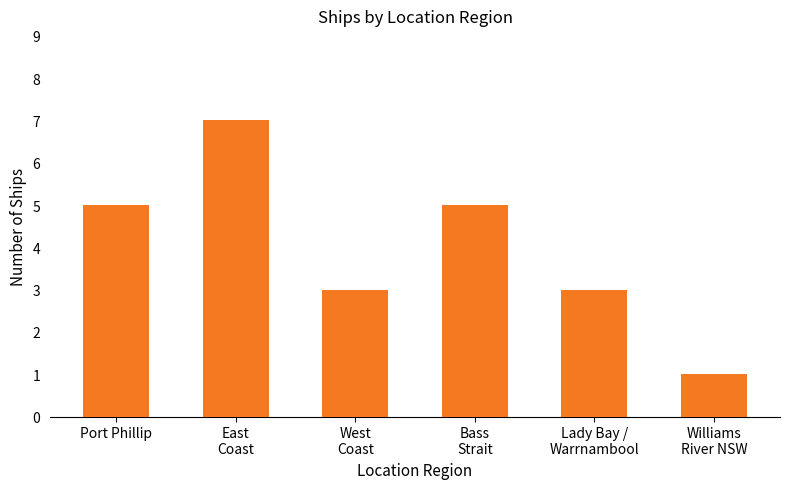

What is the greatest value displayed?

7